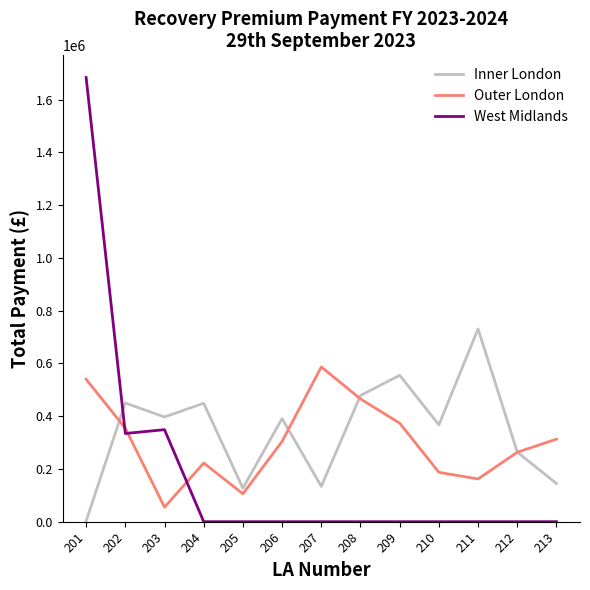

Between which two adjacent categories do Inner London and West Midlands first intersect?

201 and 202